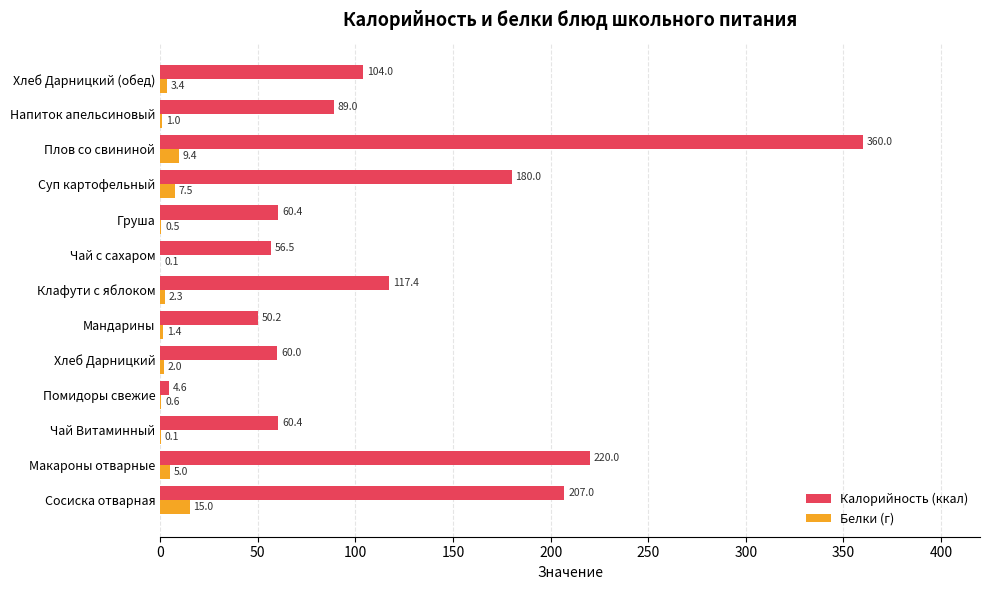

What is the sum of all Калорийность (ккал) values?

1569.5